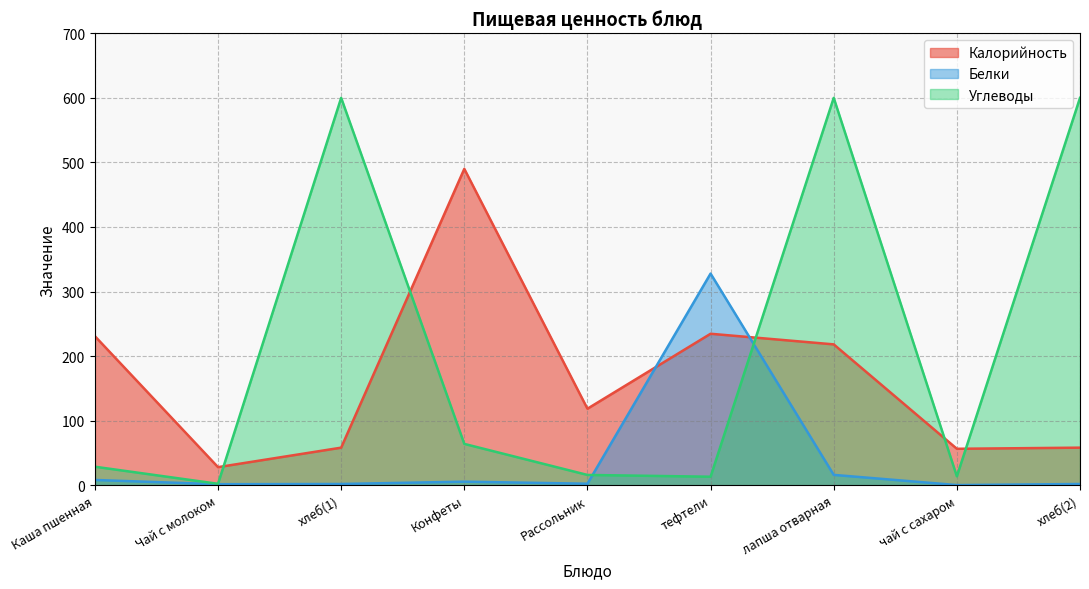

Where do Калорийность and Белки first cross each other?

Рассольник and тефтели